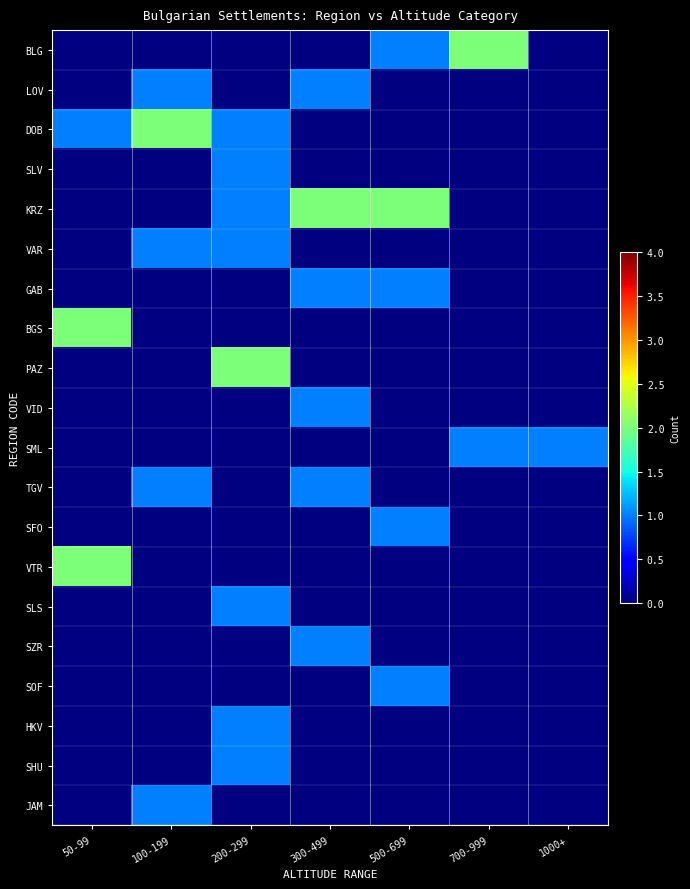

True or false: TGV has a value of 0.5 at 300-499.

False